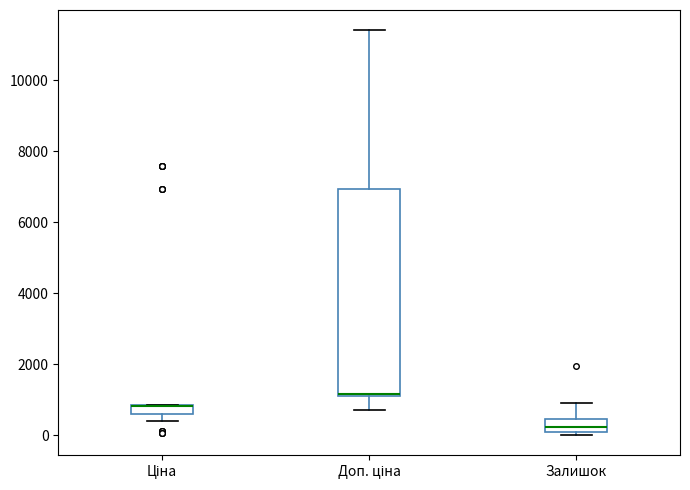

Comparing the boxes themselves (not the whiskers), which one is the tallest?

Доп. ціна